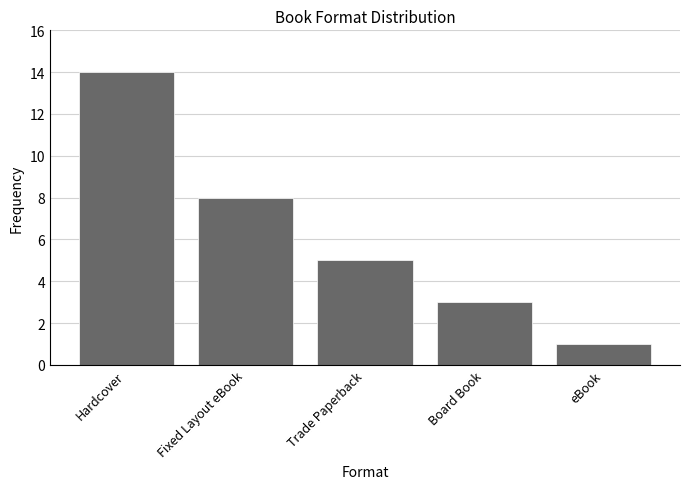

How many values are below 5?

2